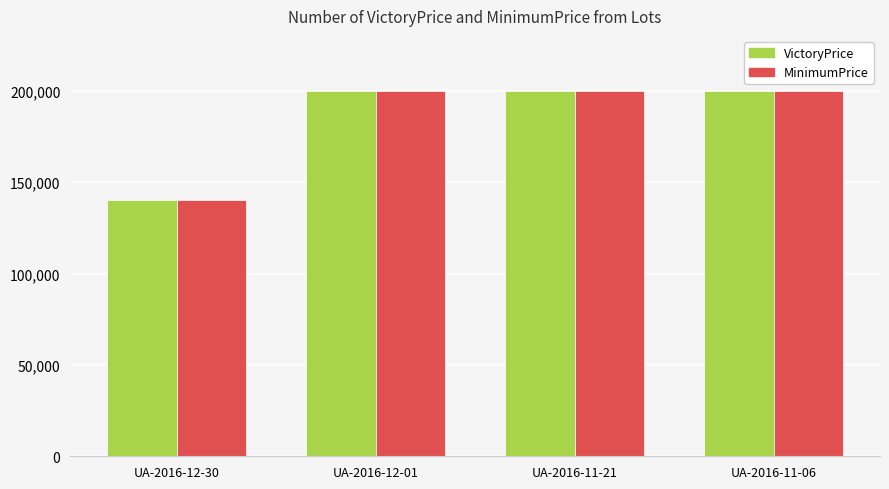

What is the difference between the VictoryPrice values at UA-2016-12-30 and UA-2016-11-21?

59990